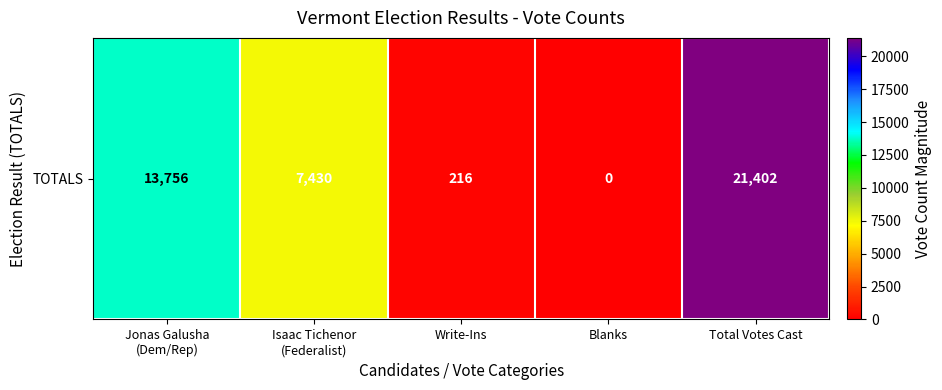

Rank the categories by value from highest to lowest.

Total Votes Cast, Jonas Galusha
(Dem/Rep), Isaac Tichenor
(Federalist), Write-Ins, Blanks